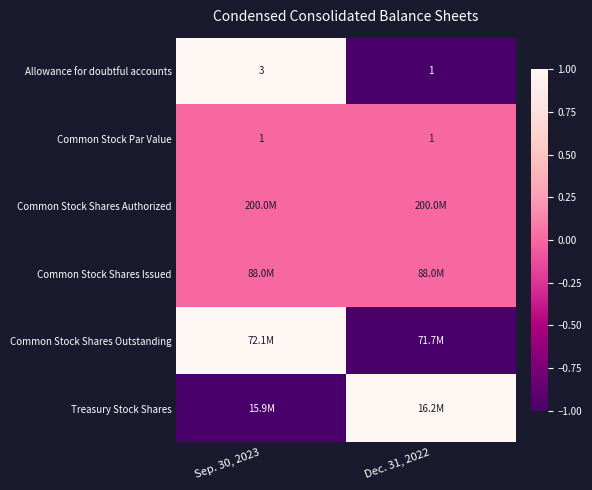

Is it true that Allowance for doubtful accounts equals 5 at Sep. 30, 2023?

False